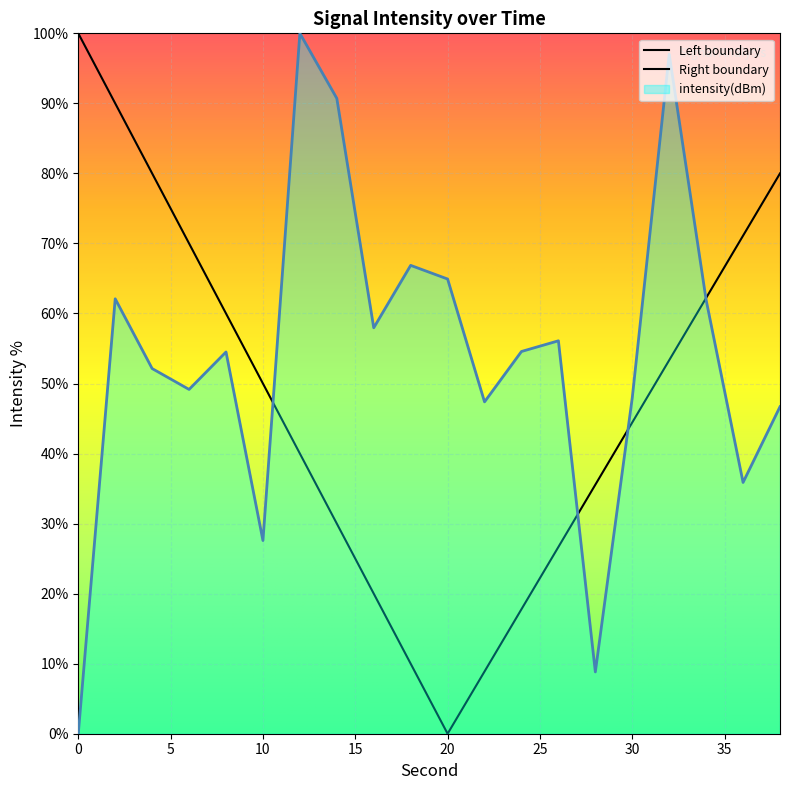

True or false: the data shows 56.1 at 26.

True